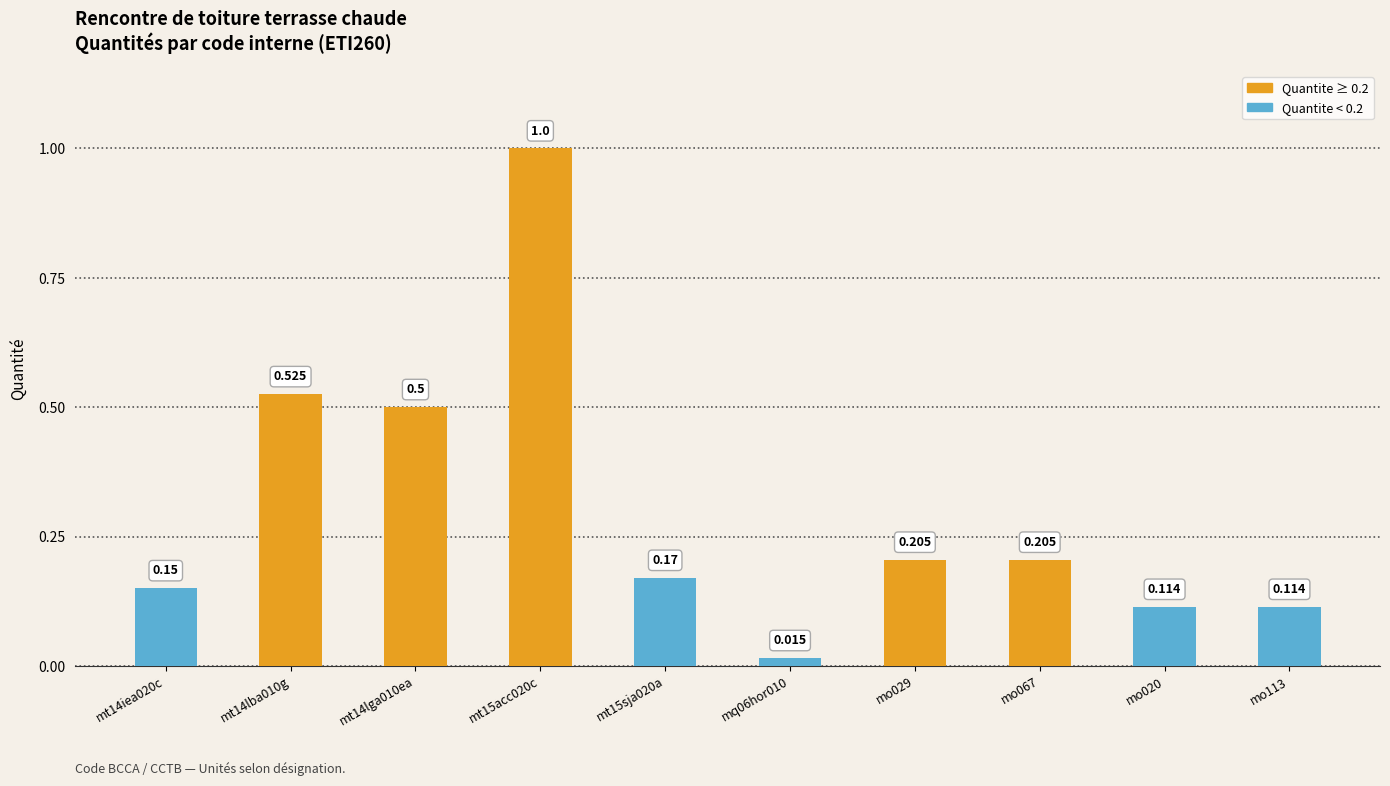

How many series are shown in this chart?

1